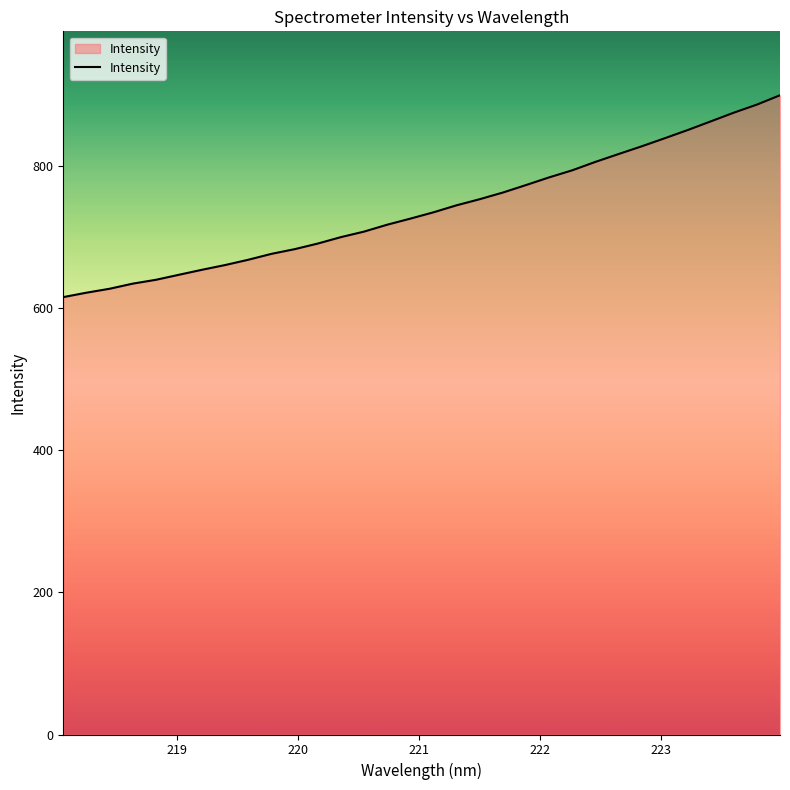

What is the difference between the maximum and minimum values?

284.0